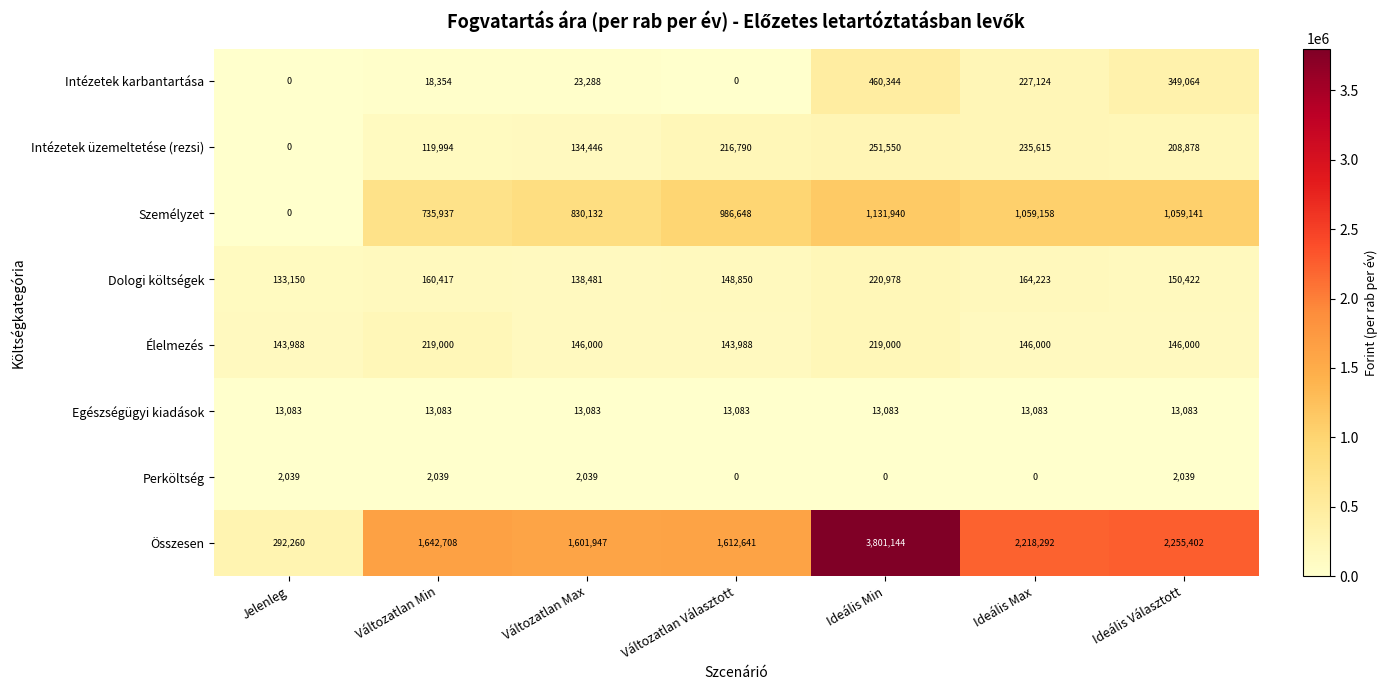

The Egészségügyi kiadások series shows 13083 at Ideális Választott. True or false?

True